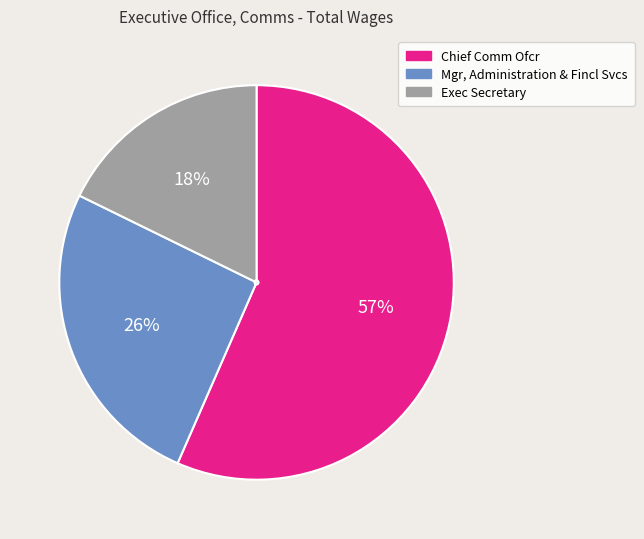

To the nearest percent, what portion does Mgr, Administration & Fincl Svcs represent?

26%